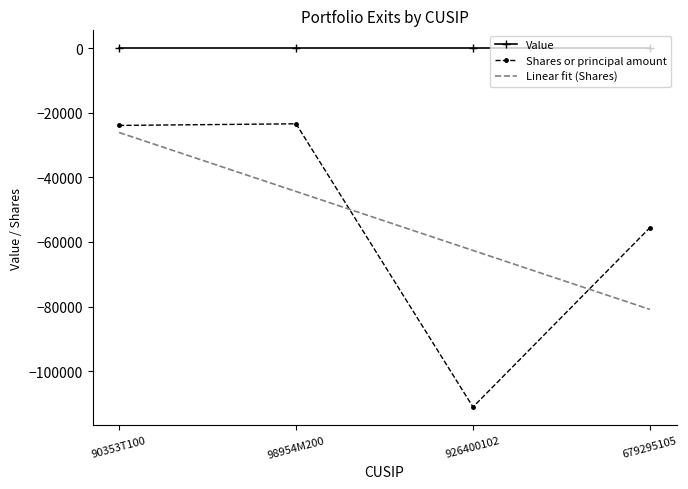

At which label is the value closest to -67248?

679295105